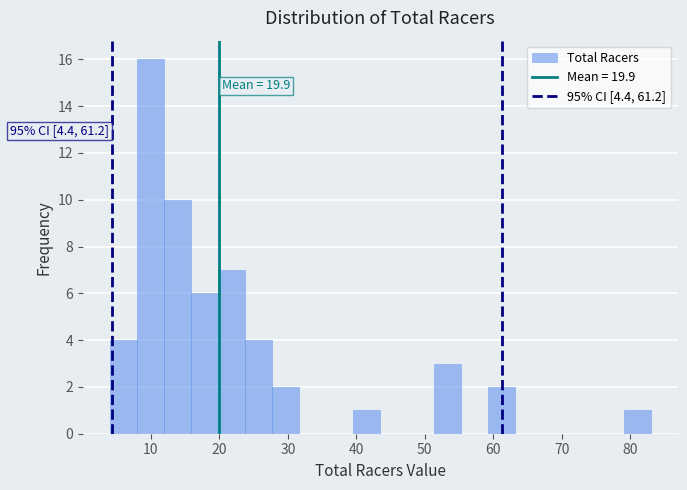

Read against the x-axis, roughly where is the centre of the tallest bar?

10